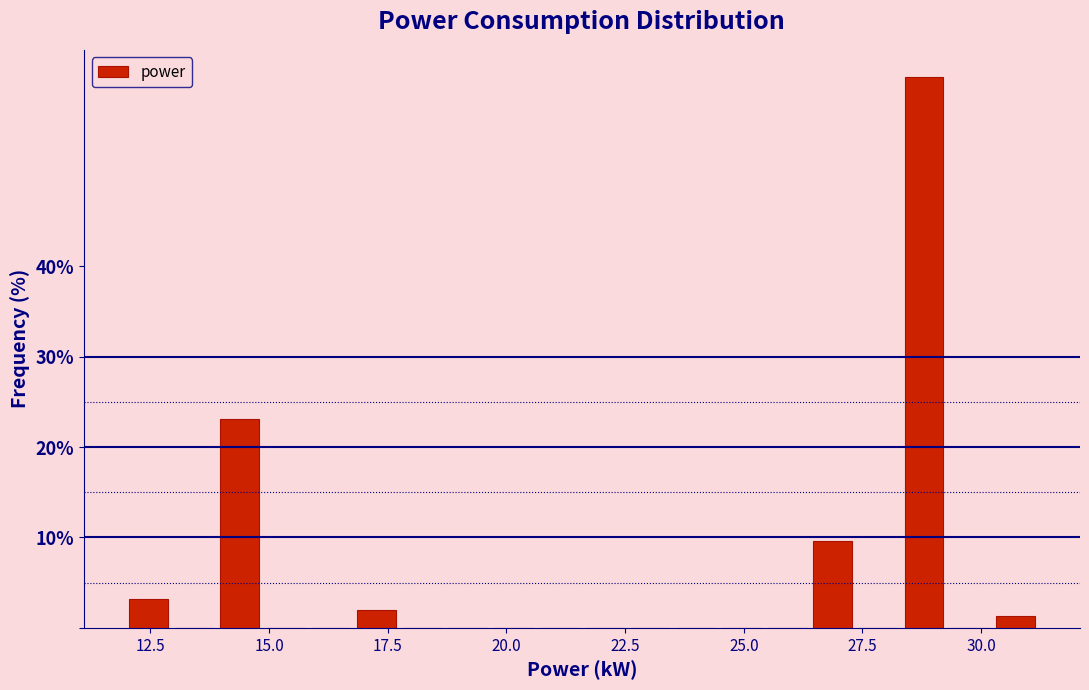

Around what value on the x-axis is the tallest bar? Give the approximate position of its centre, as read against the axis.

29.0